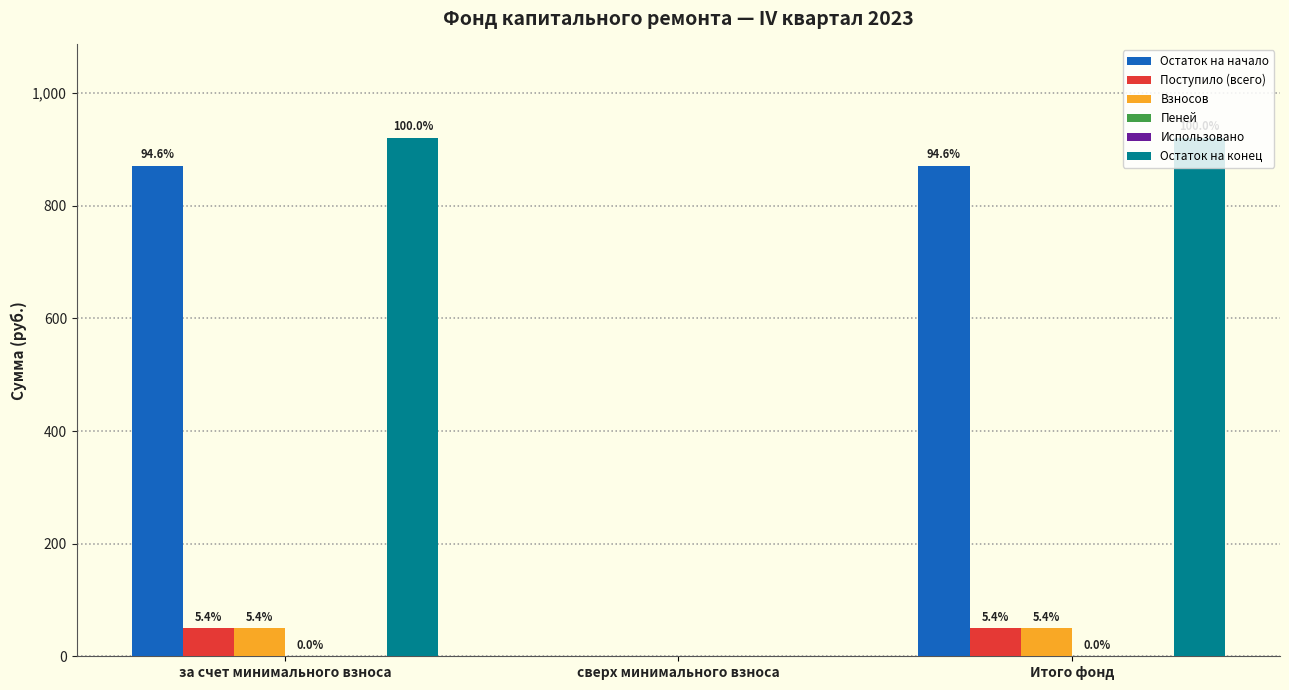

Is it true that Взносов equals 10.8 at Итого фонд?

False